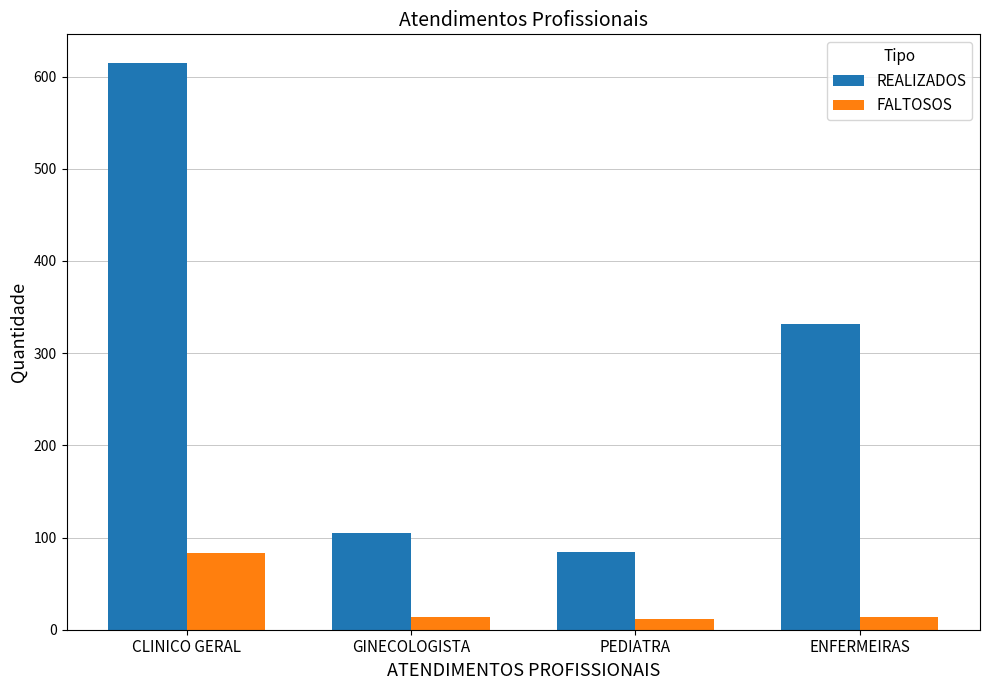

Rank the series by their average value, from highest to lowest.

REALIZADOS, FALTOSOS